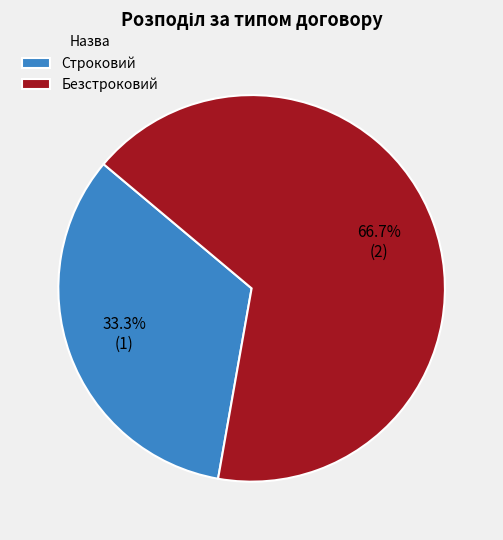

To the nearest percent, what is the combined percentage of Строковий and Безстроковий?

100%